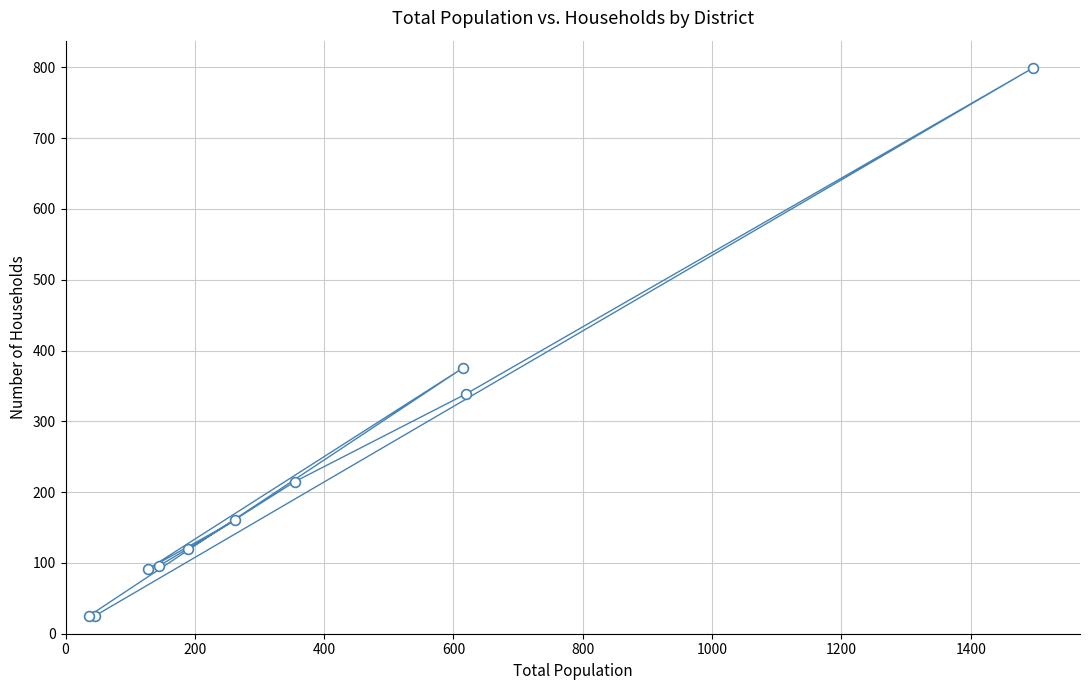

What Y value in the scatter plot is closest to 412?

375